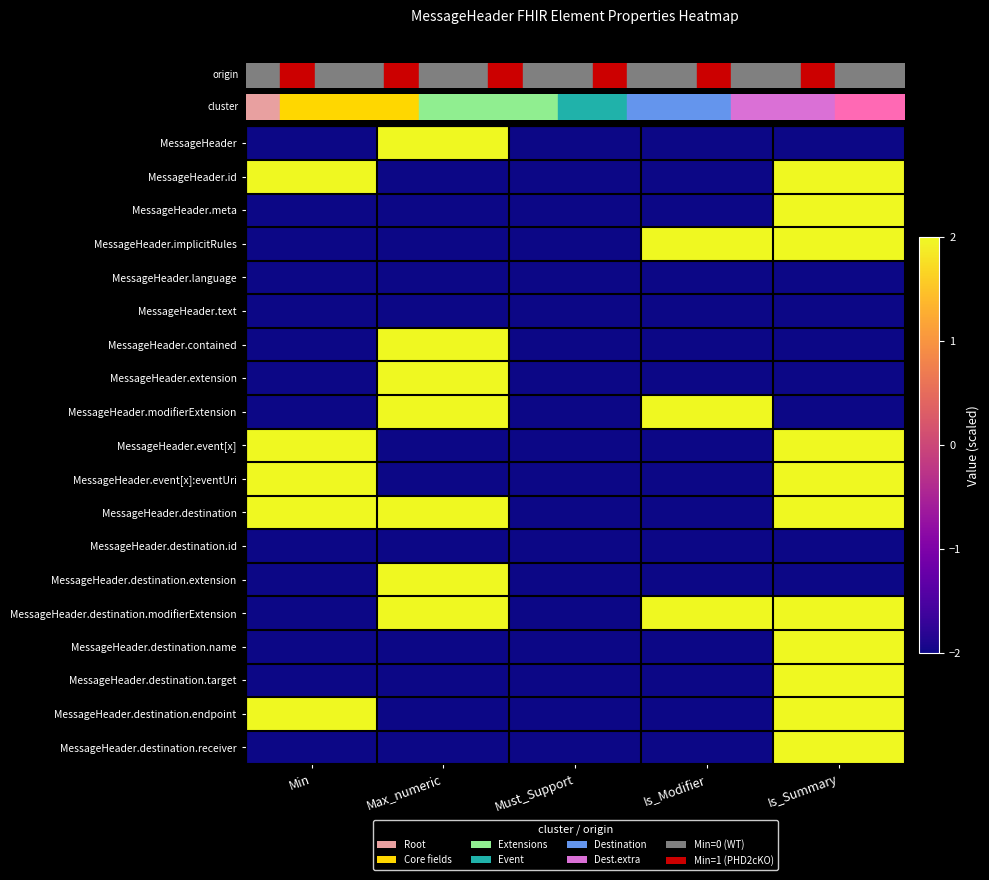

What is the total value across all series at Max_numeric?

-10